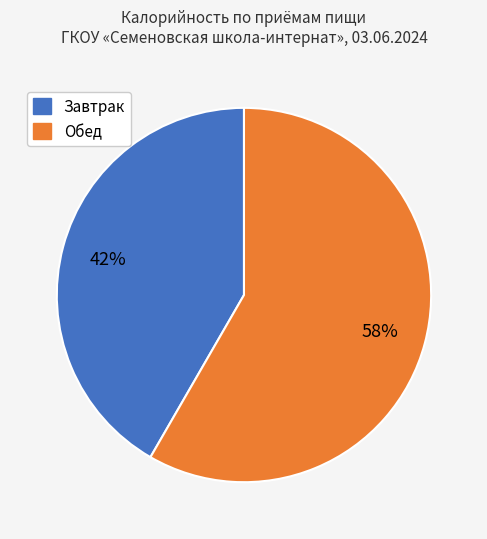

Is there any slice that represents more than half of the pie?

Yes